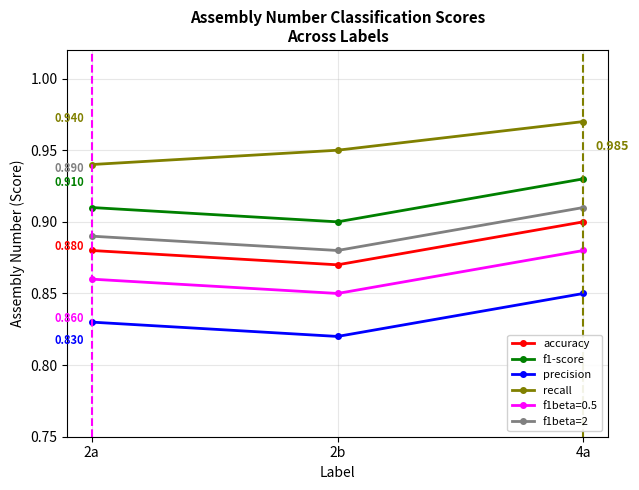

At 2b, list the series in order from largest to smallest.

recall, f1-score, f1beta=2, accuracy, f1beta=0.5, precision